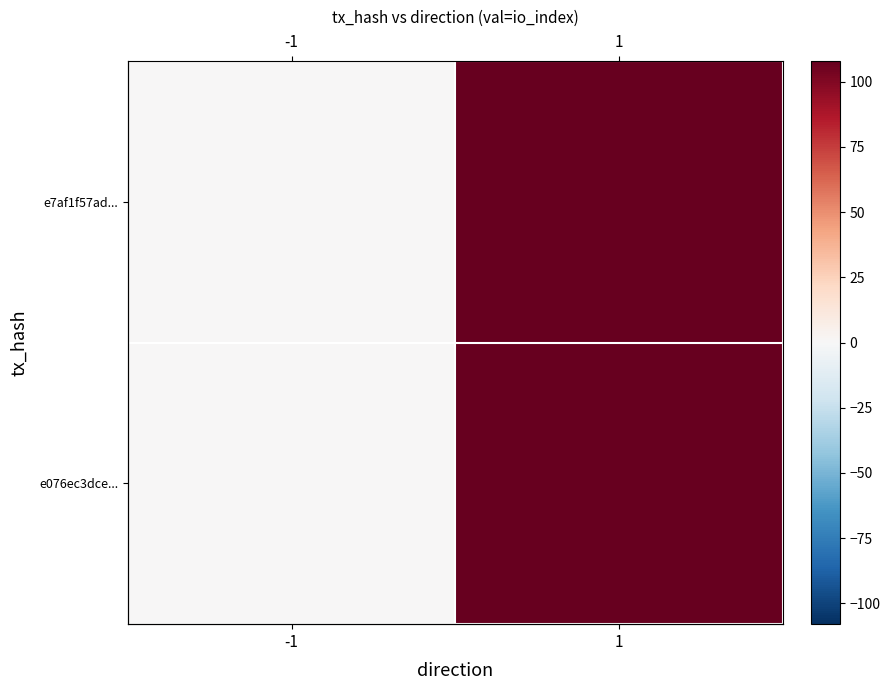

How many e076ec3dce... values are between 0 and 108?

2